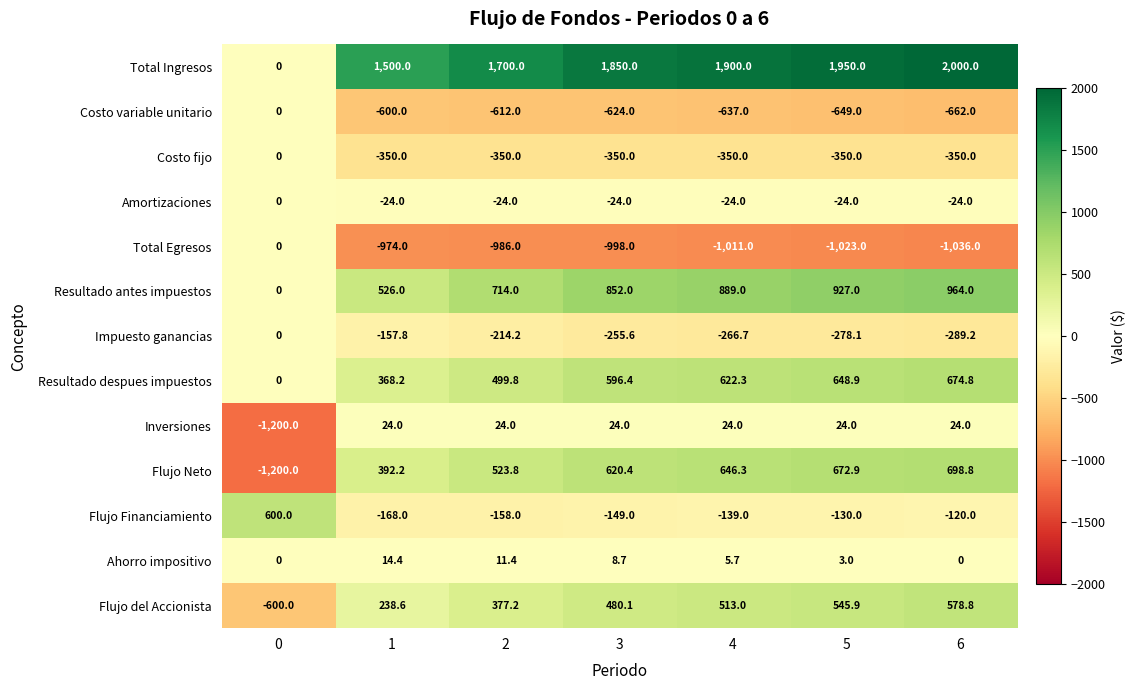

What is the minimum value shown in the chart?

-1200.0